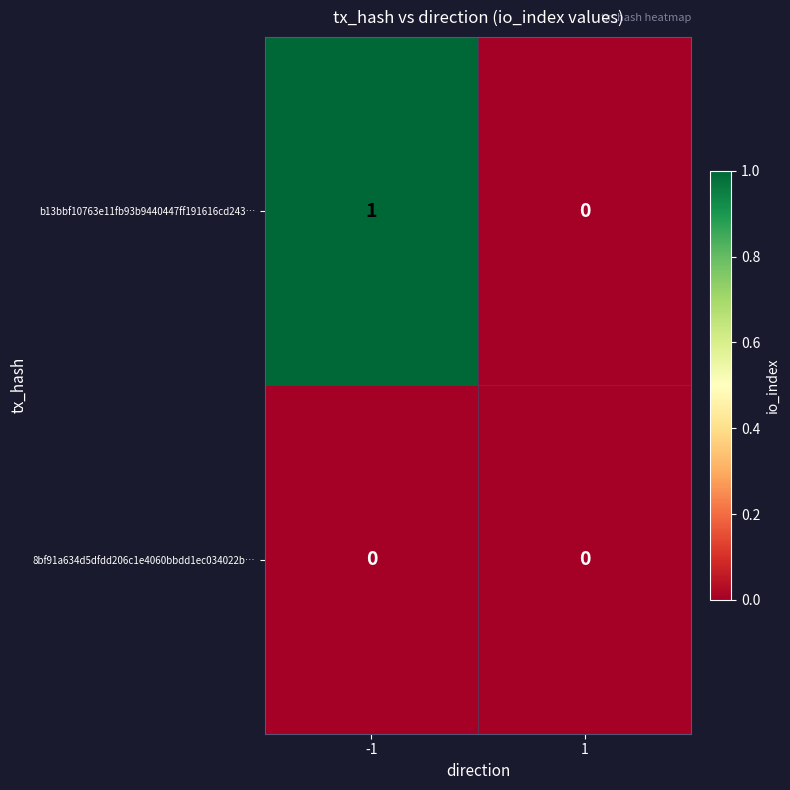

Between -1 and 1, which series saw the biggest shift?

b13bbf10763e11fb93b9440447ff191616cd243…